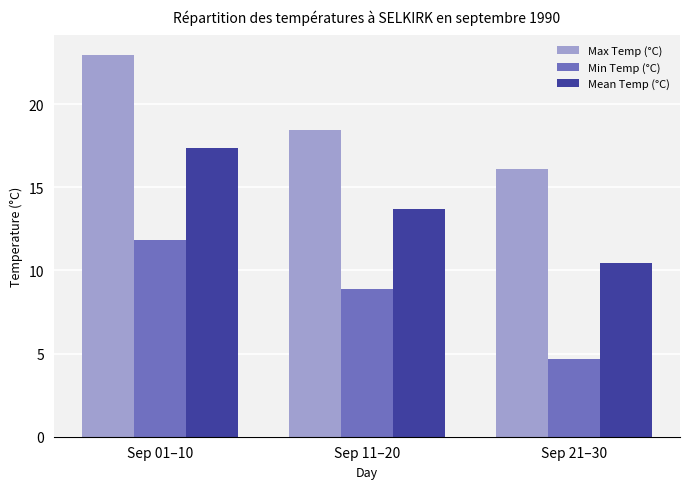

What are all the series names shown in the legend?

Max Temp (°C), Min Temp (°C), Mean Temp (°C)